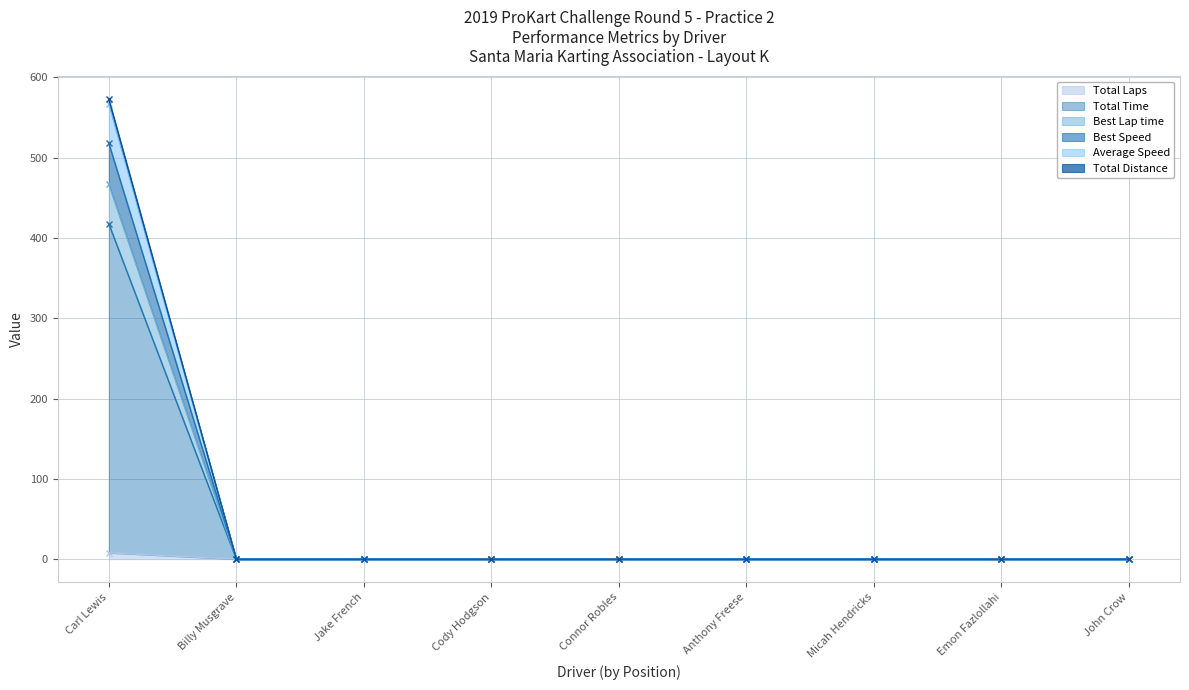

Rank the series at Jake French from highest to lowest value.

Total Laps, Total Time, Best Lap time, Best Speed, Average Speed, Total Distance